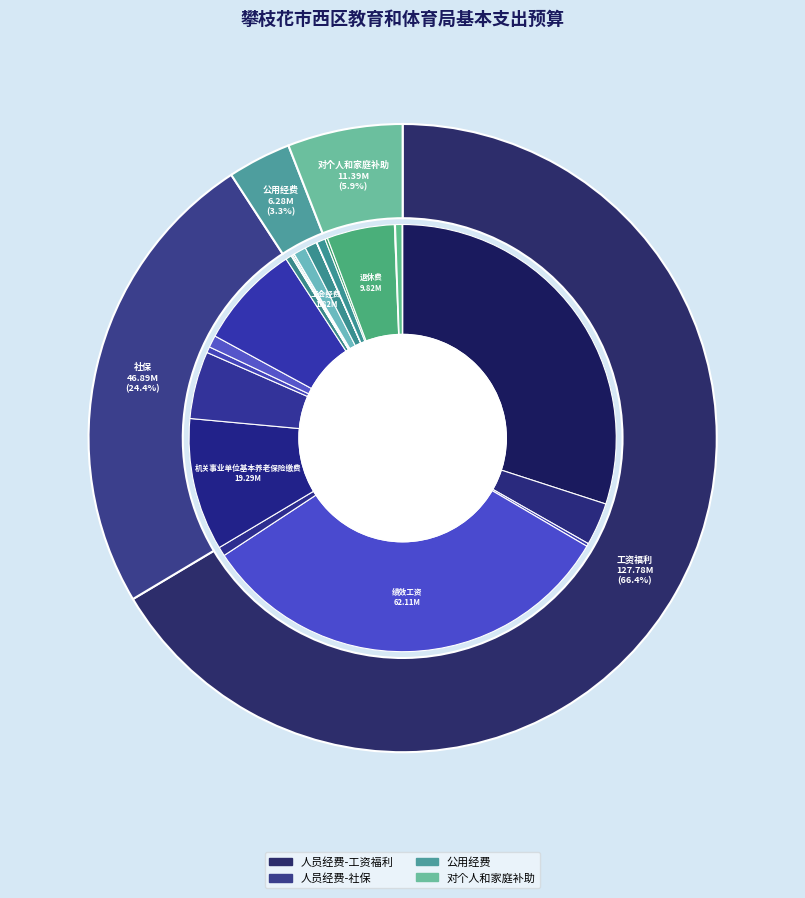

Do 其他工资福利支出 and 绩效工资 together represent more than half of the pie?

No